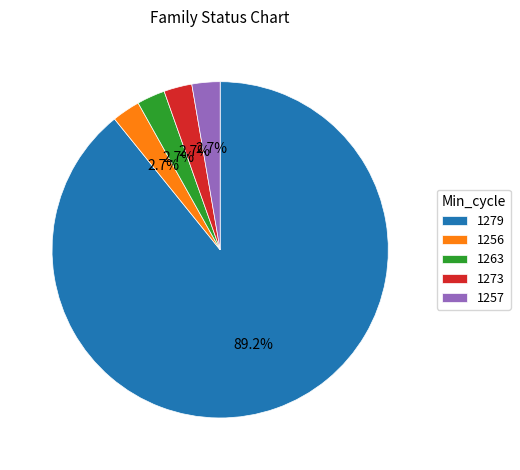

Approximately how many times larger is the value at 1257 compared to 1263?

1.0